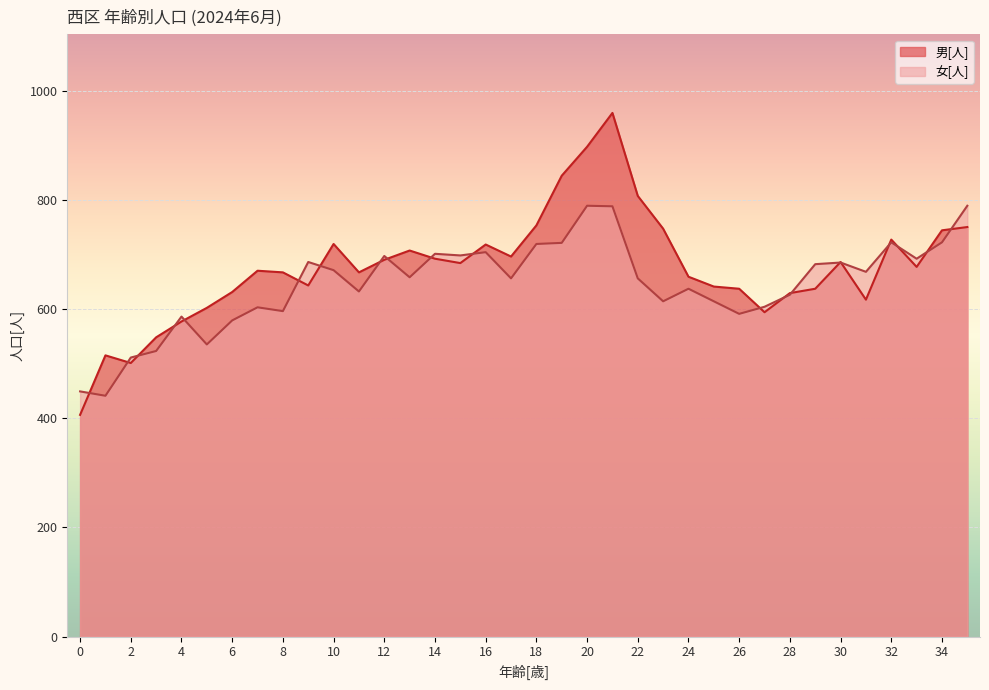

What are all the series names shown in the legend?

男[人], 女[人]